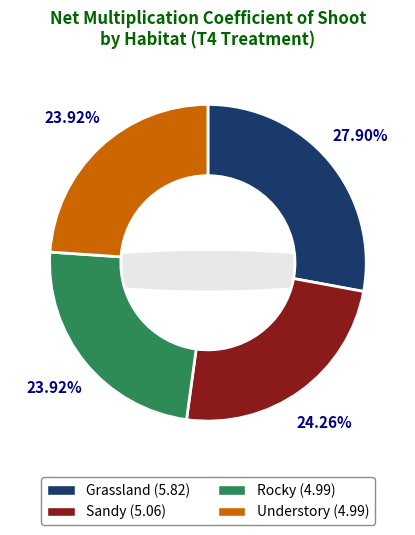

True or false: Sandy accounts for 24% of the total.

True